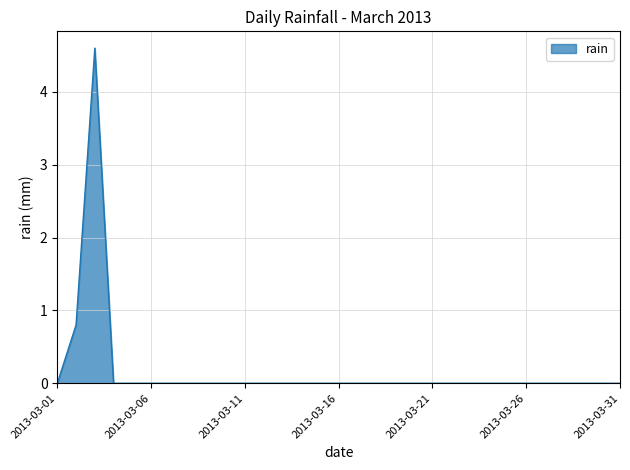

What is the maximum value shown in the chart?

4.6